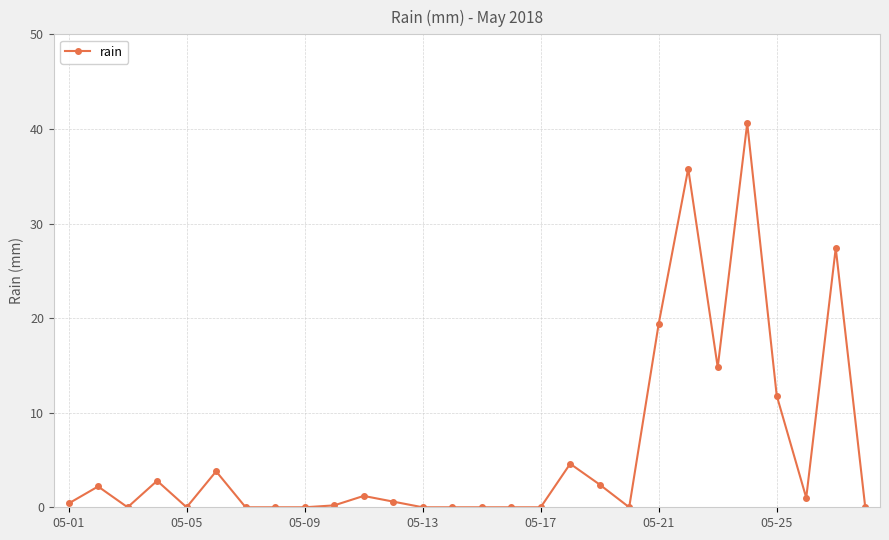

True or false: the data has more than 1 interior local peaks.

True